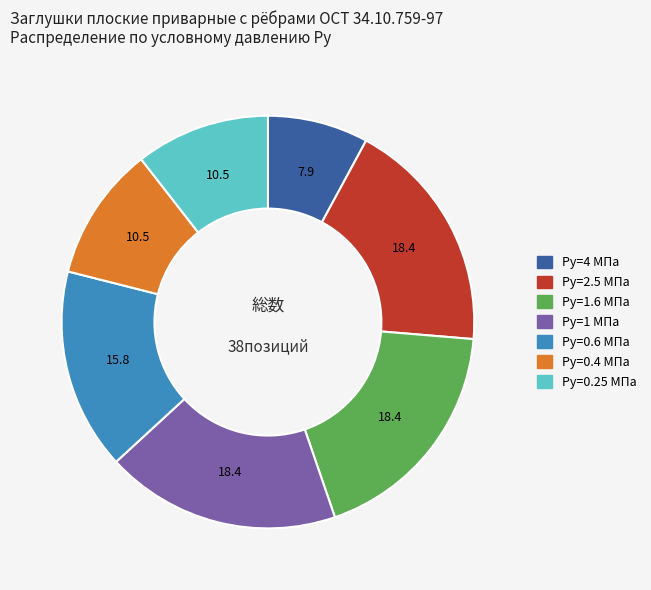

Is there a majority slice in this chart?

No